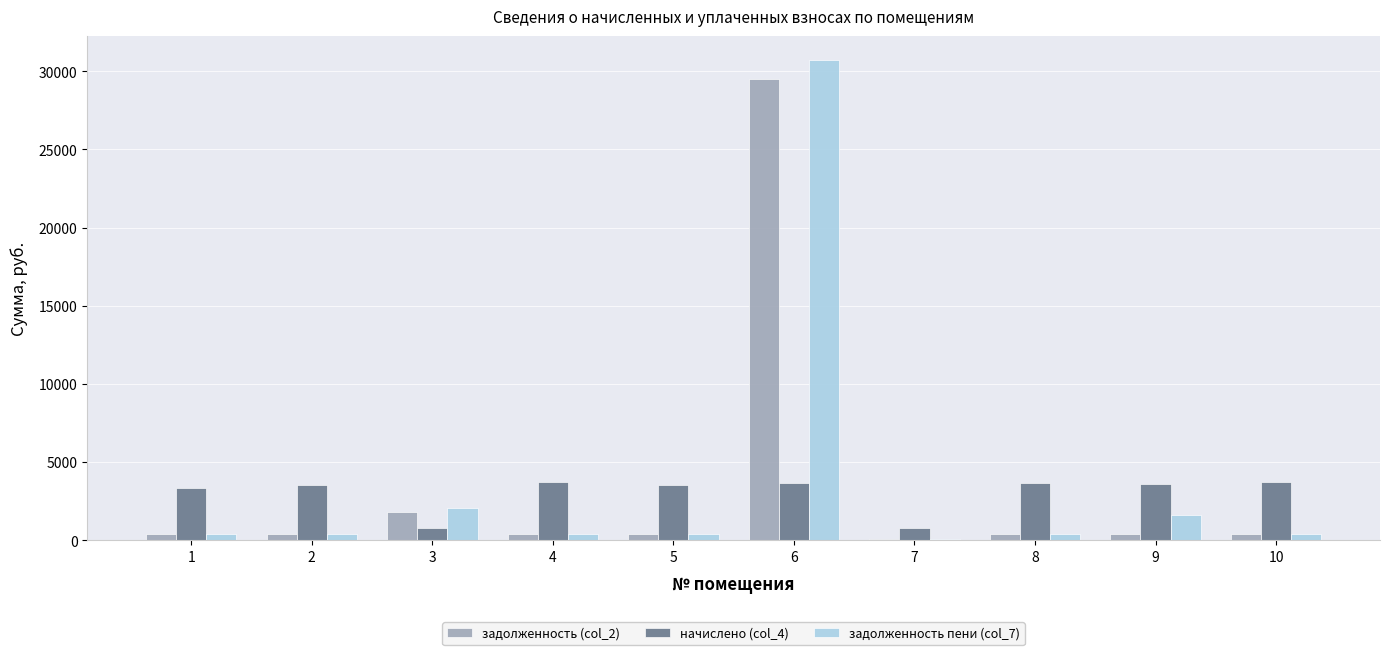

At which category is the sum across all series the highest?

6